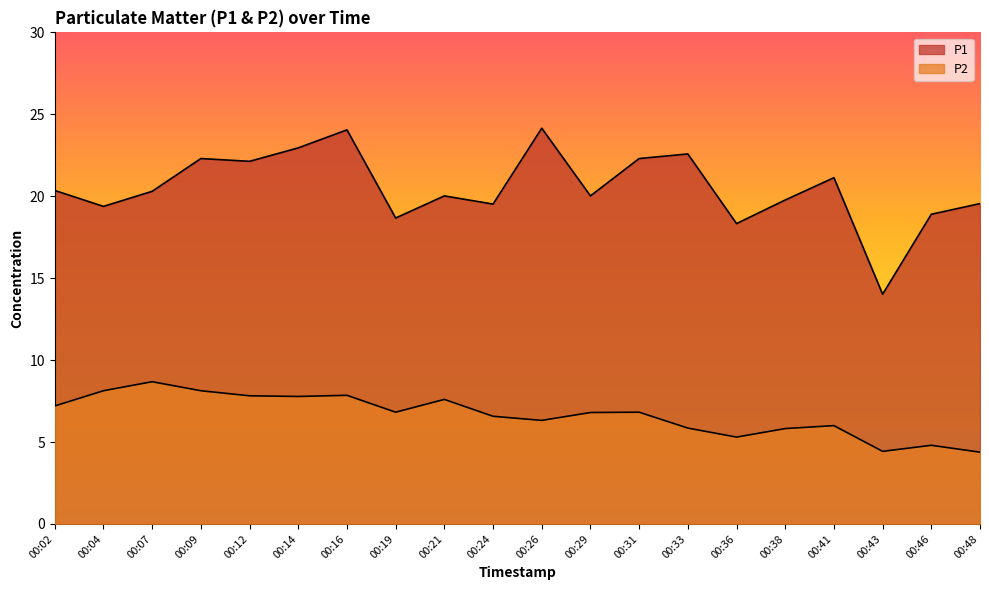

What is the average value of the P2 series?

6.7